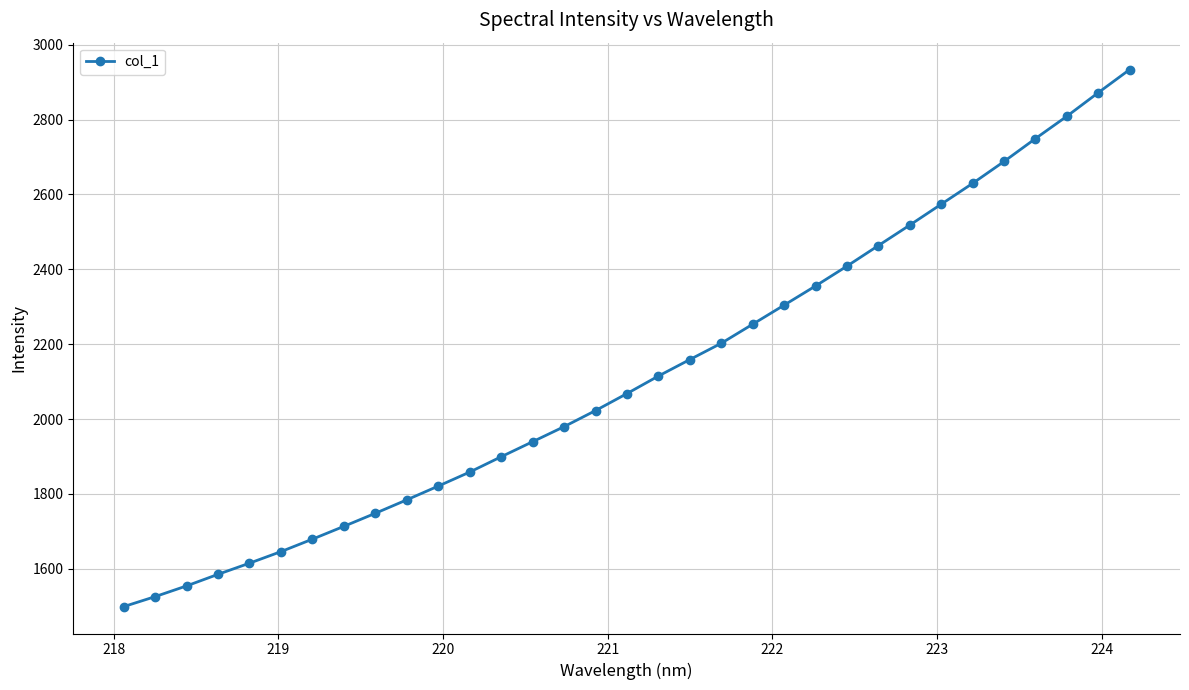

What is the sum of all values?

69973.2